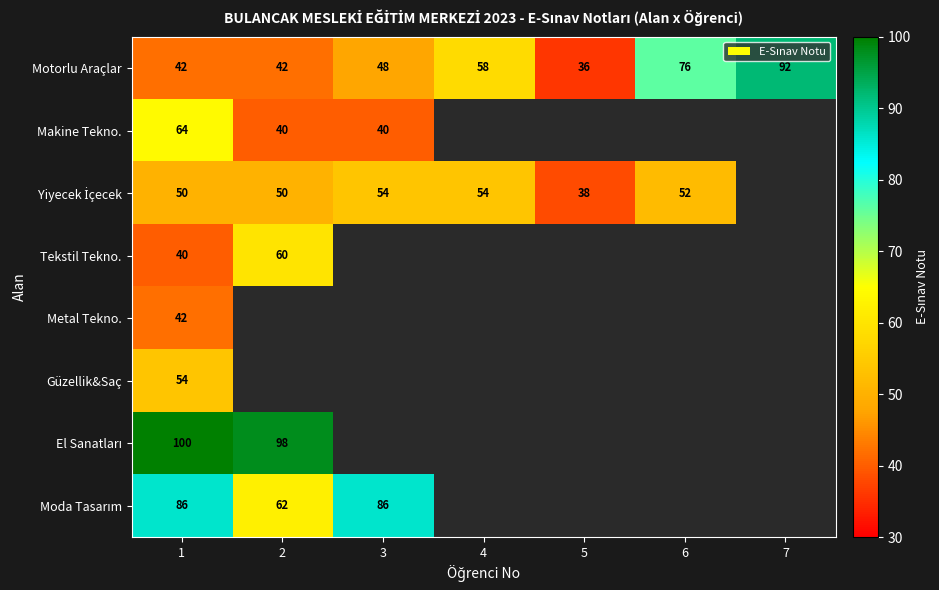

What is the average value of the Motorlu Araçlar series?

56